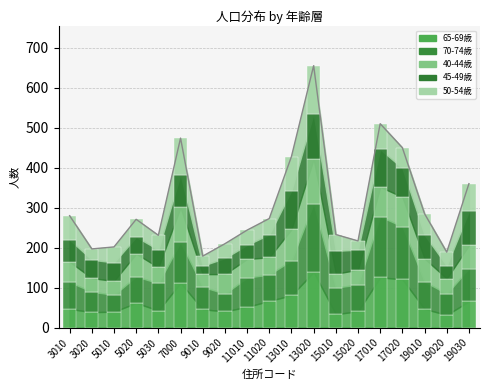

How many data points in 45-49歳 are above 55?

9